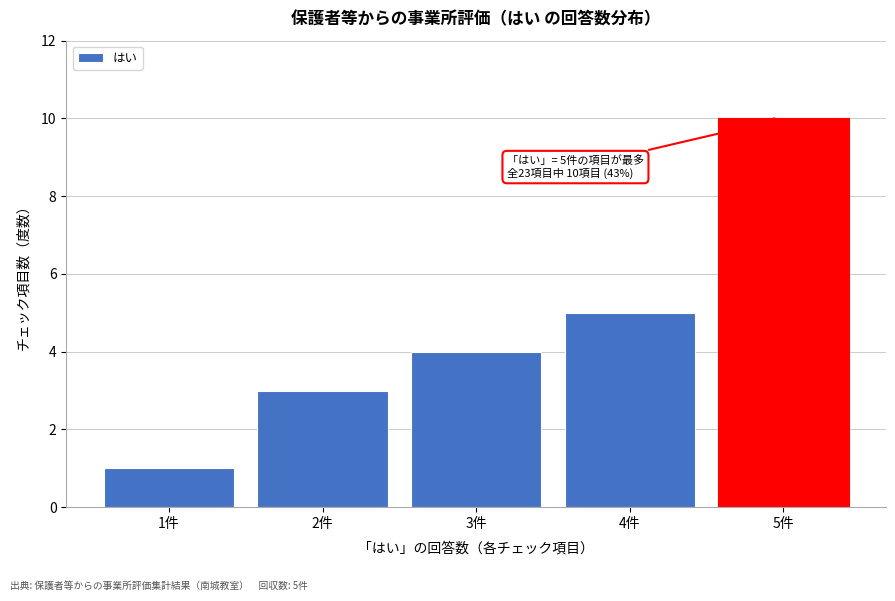

Reading left to right, what are all the values shown in this chart?

1件=1	2件=3	3件=4	4件=5	5件=10